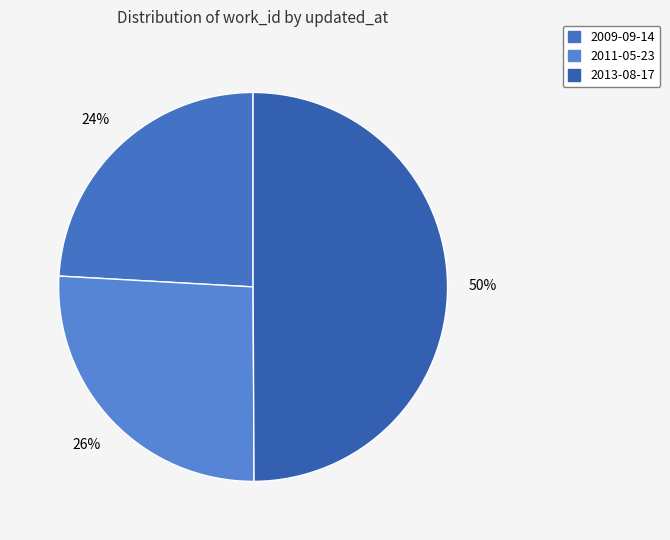

What percentage is the 2011-05-23 slice, to the nearest percent?

26%